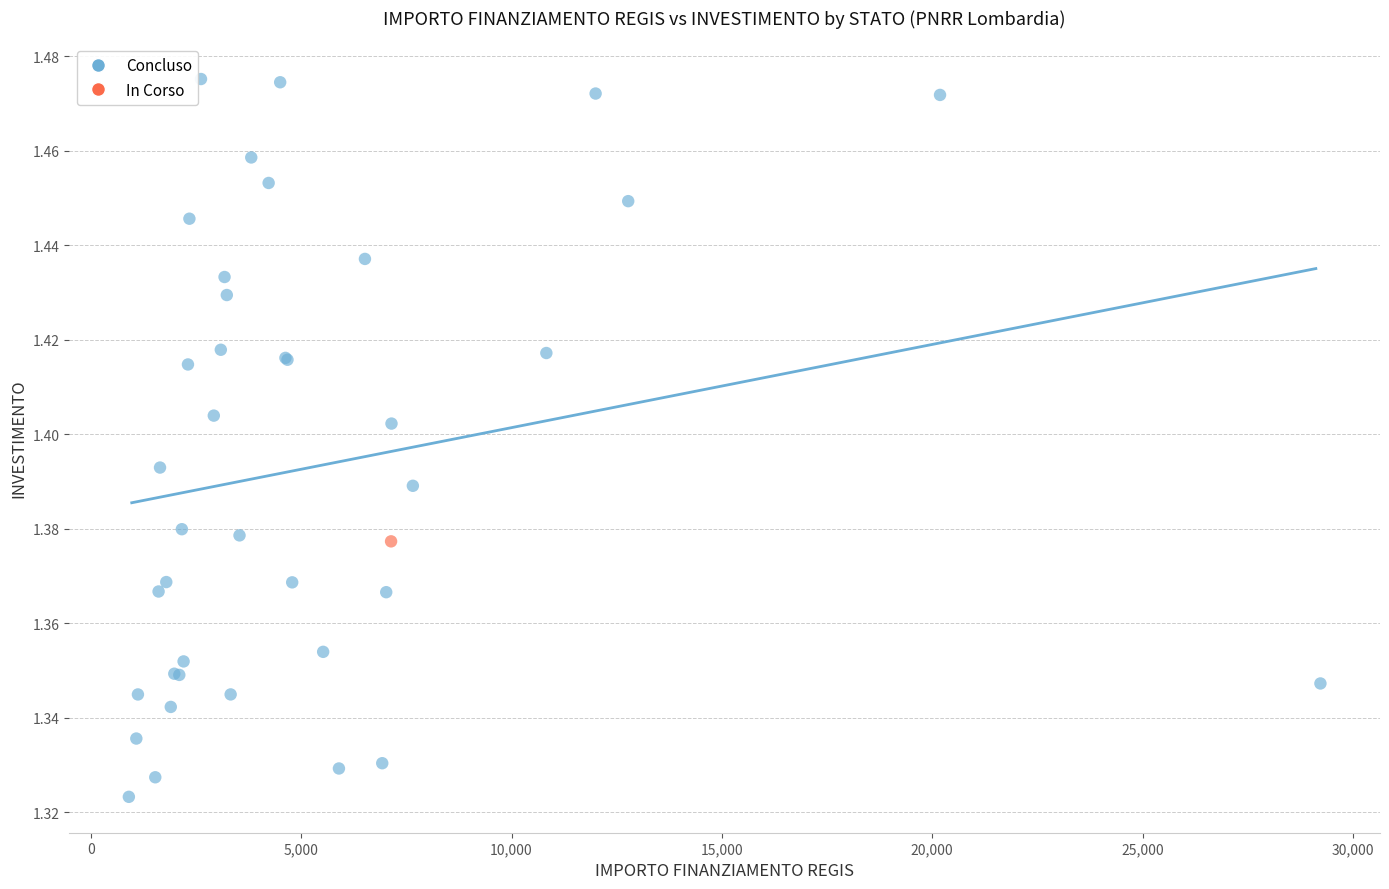

What are all the series names shown in the legend?

Concluso, In Corso